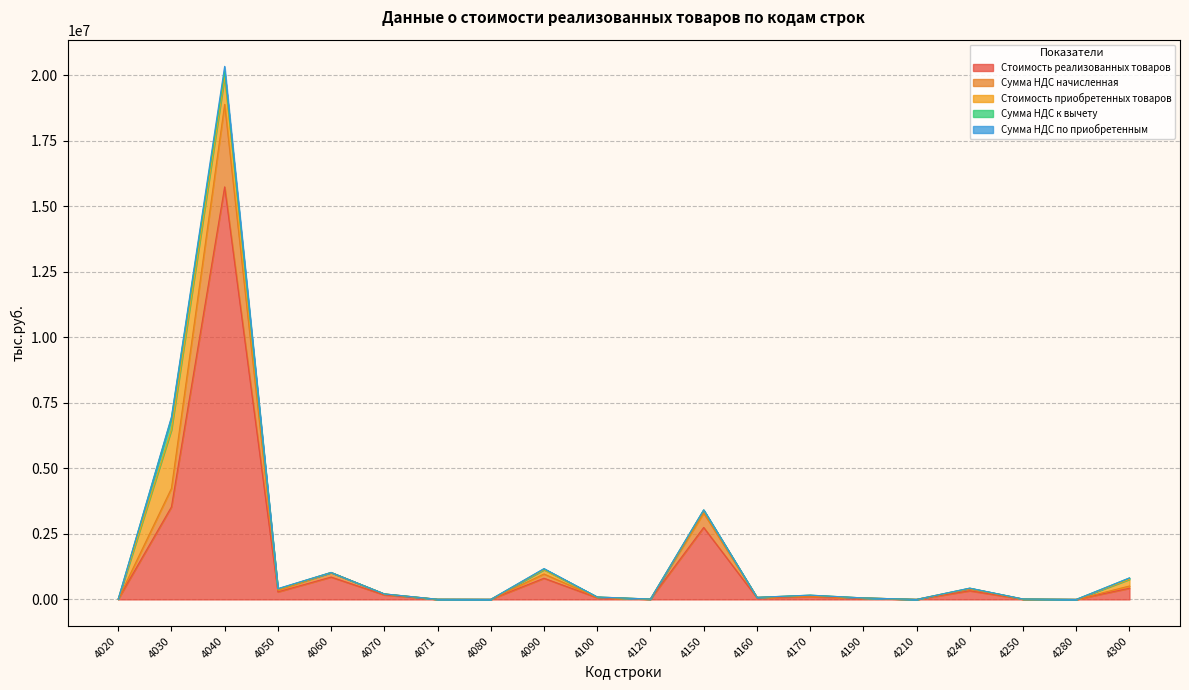

At which category does Сумма НДС по приобретенным reach its first local valley?

4050